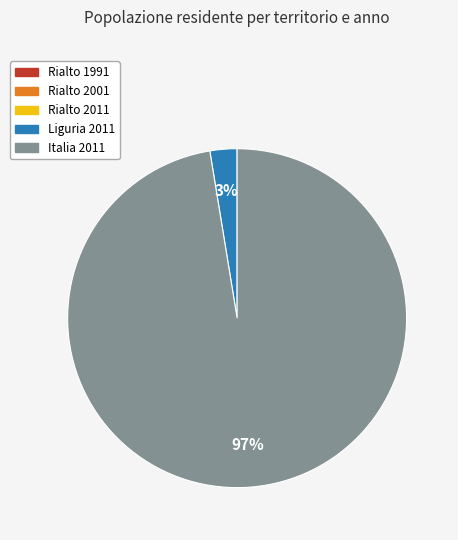

To the nearest percent, what portion does Liguria 2011 represent?

3%